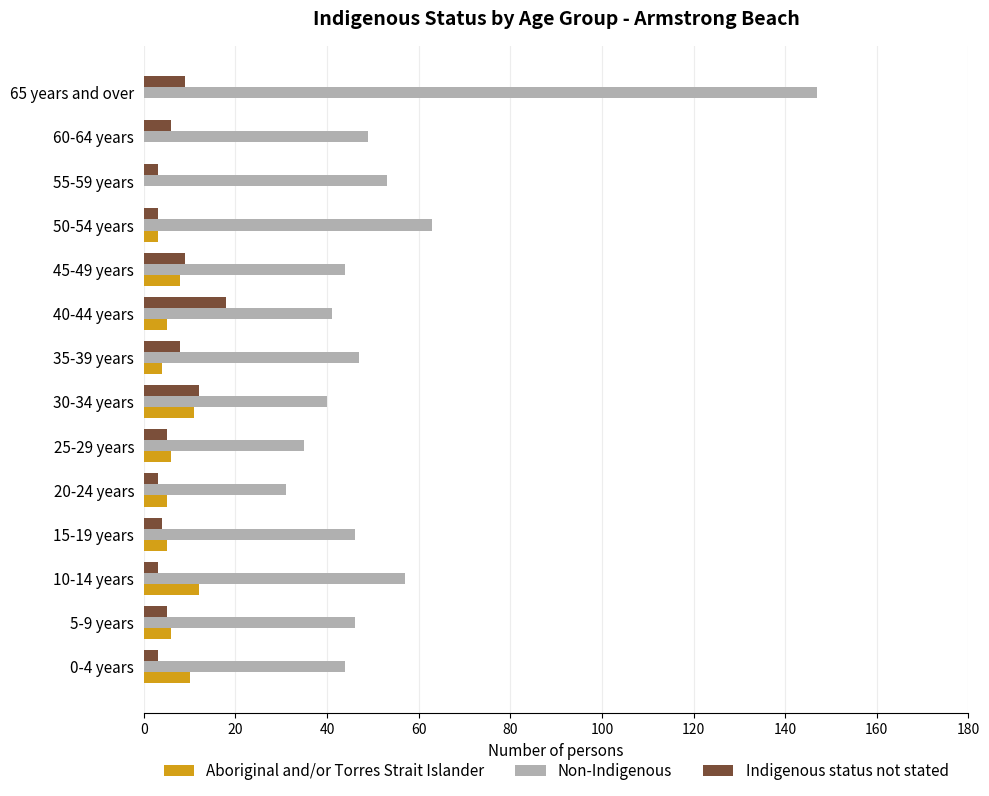

What is the highest value of the Indigenous status not stated series?

18